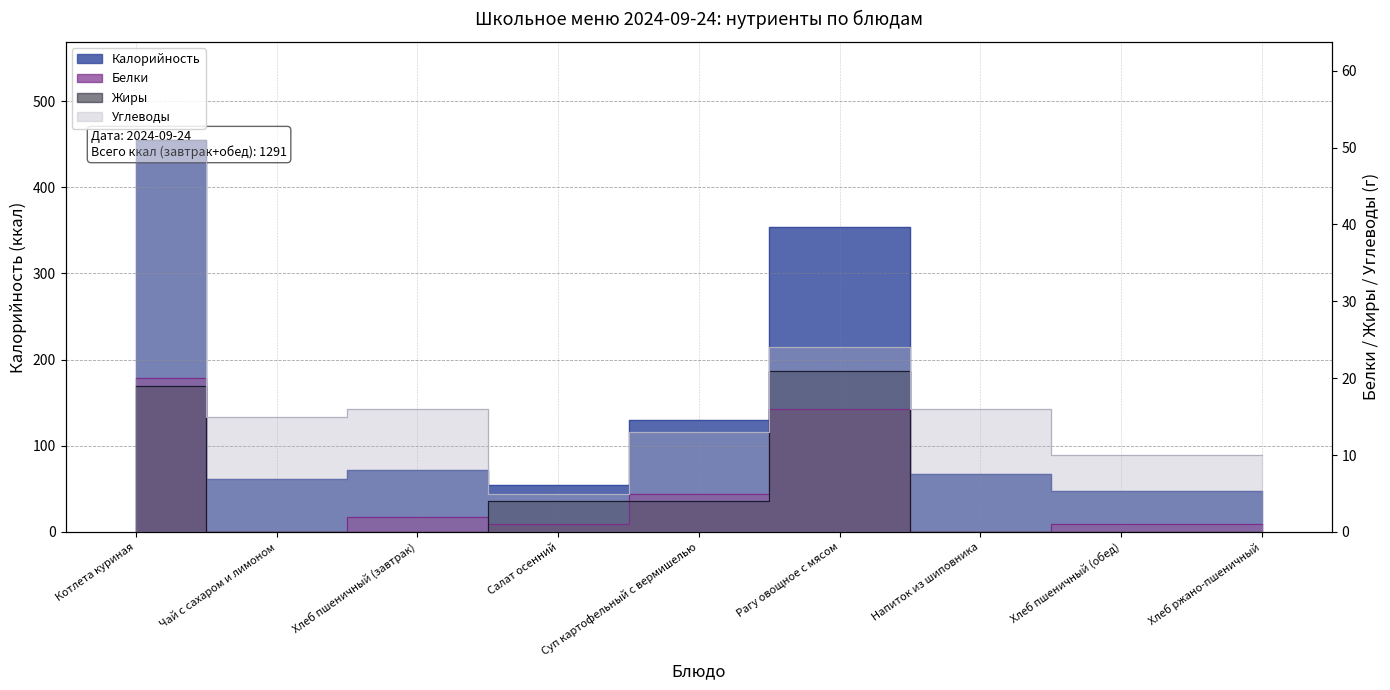

The Белки series shows 22 at Рагу овощное с мясом. True or false?

False